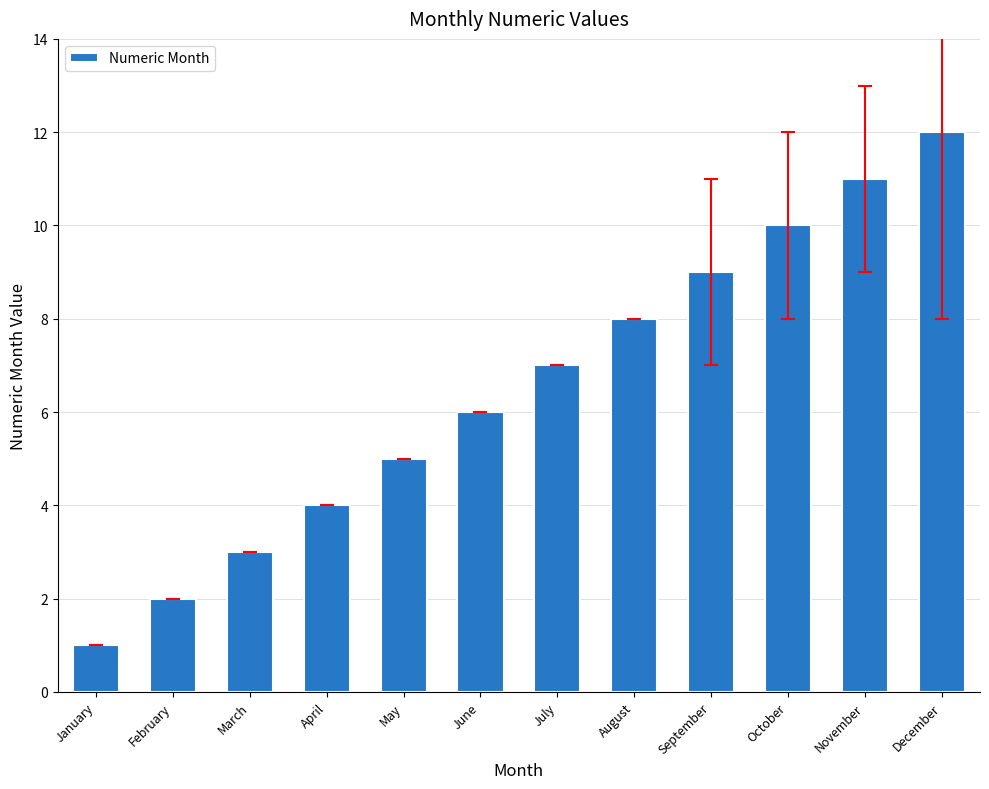

Reading left to right, list all the values displayed in this chart.

January=1	February=2	March=3	April=4	May=5	June=6	July=7	August=8	September=9	October=10	November=11	December=12